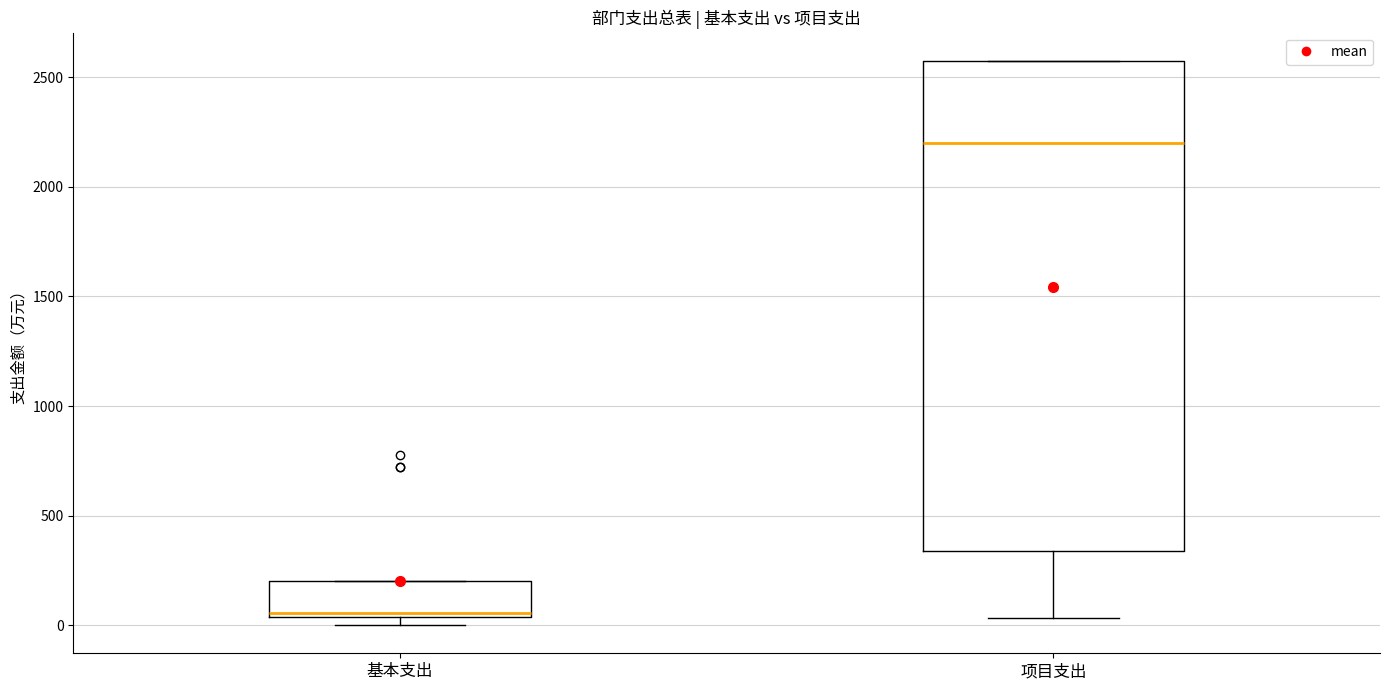

Where is the lower edge of the box for 基本支出 on the y-axis? The values are not printed on the chart, so give them approximately, as read against the axis.

50